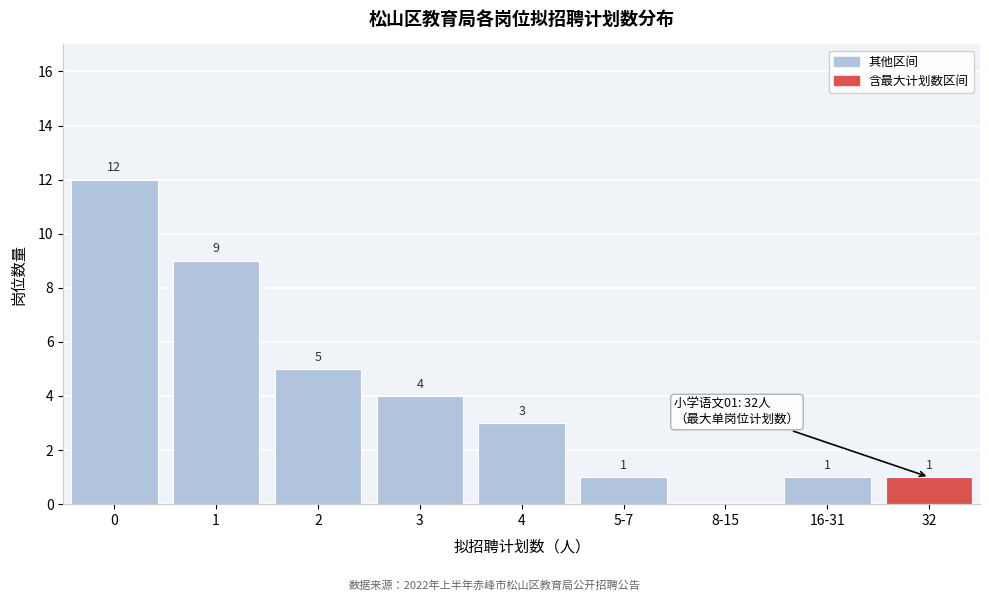

Reading left to right, what are all the values shown in this chart?

0=12	1=9	2=5	3=4	4=3	5-7=1	8-15=0	16-31=1	32=1